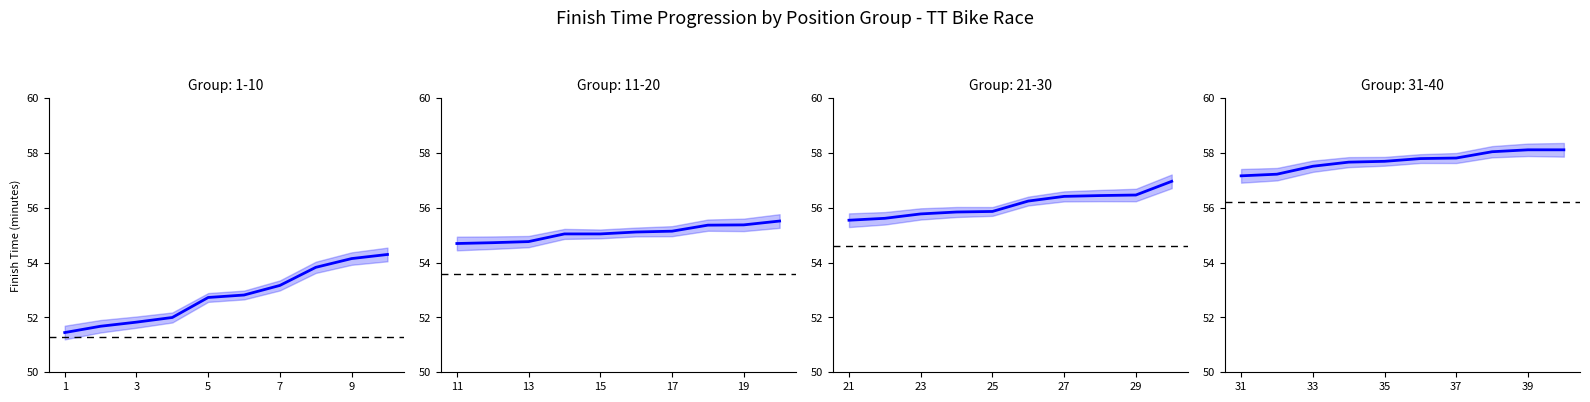

Which has a higher value, 5 or 6?

6